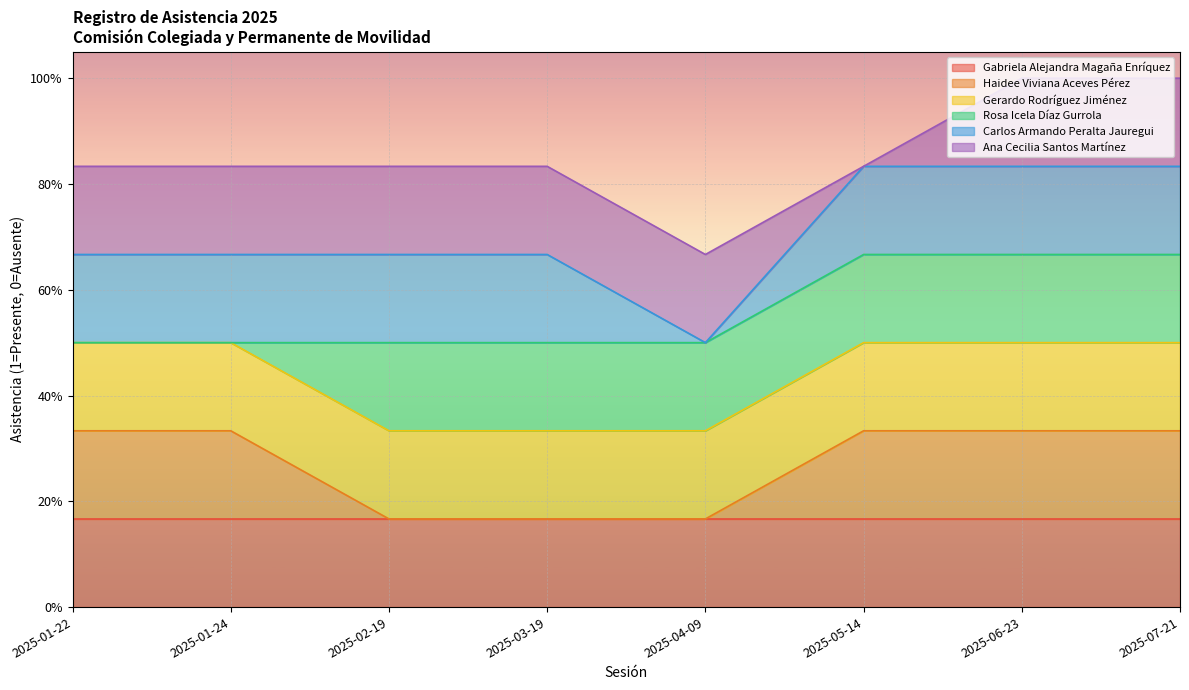

Reading left to right, list all the values displayed in this chart.

Gabriela Alejandra Magaña Enríquez: 2025-01-22=1	2025-01-24=1	2025-02-19=1	2025-03-19=1	2025-04-09=1	2025-05-14=1	2025-06-23=1	2025-07-21=1
Haidee Viviana Aceves Pérez: 2025-01-22=1	2025-01-24=1	2025-02-19=0	2025-03-19=0	2025-04-09=0	2025-05-14=1	2025-06-23=1	2025-07-21=1
Gerardo Rodríguez Jiménez: 2025-01-22=1	2025-01-24=1	2025-02-19=1	2025-03-19=1	2025-04-09=1	2025-05-14=1	2025-06-23=1	2025-07-21=1
Rosa Icela Díaz Gurrola: 2025-01-22=0	2025-01-24=0	2025-02-19=1	2025-03-19=1	2025-04-09=1	2025-05-14=1	2025-06-23=1	2025-07-21=1
Carlos Armando Peralta Jauregui: 2025-01-22=1	2025-01-24=1	2025-02-19=1	2025-03-19=1	2025-04-09=0	2025-05-14=1	2025-06-23=1	2025-07-21=1
Ana Cecilia Santos Martínez: 2025-01-22=1	2025-01-24=1	2025-02-19=1	2025-03-19=1	2025-04-09=1	2025-05-14=0	2025-06-23=1	2025-07-21=1